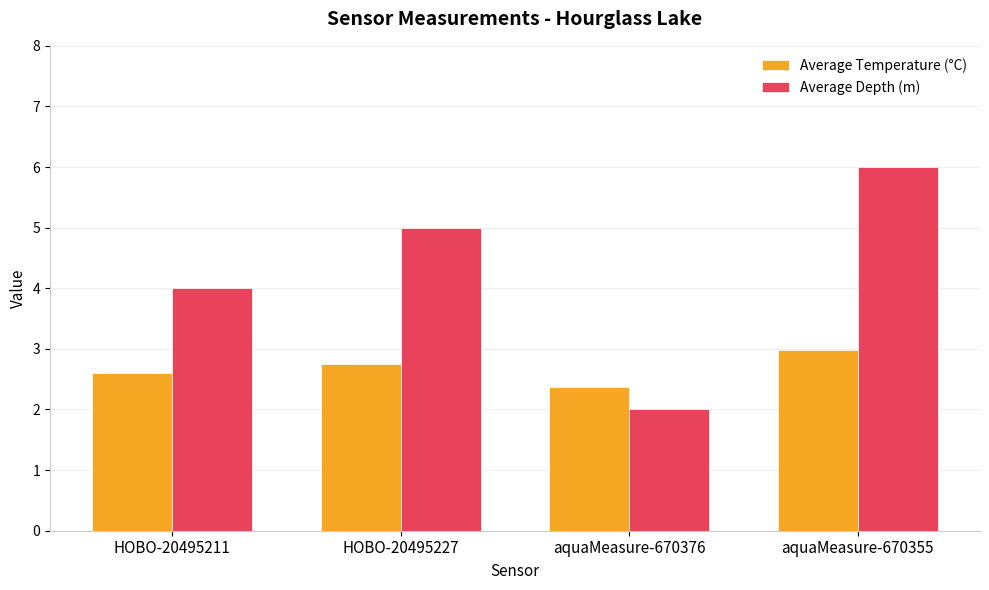

At which category is the sum across all series the highest?

aquaMeasure-670355